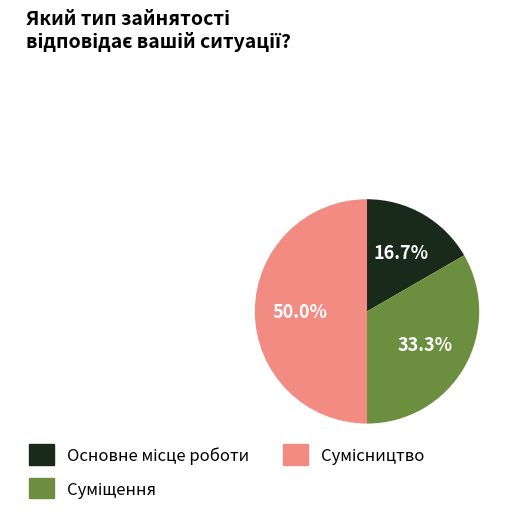

To the nearest percent, what is the difference between the largest and smallest slice percentages?

33%